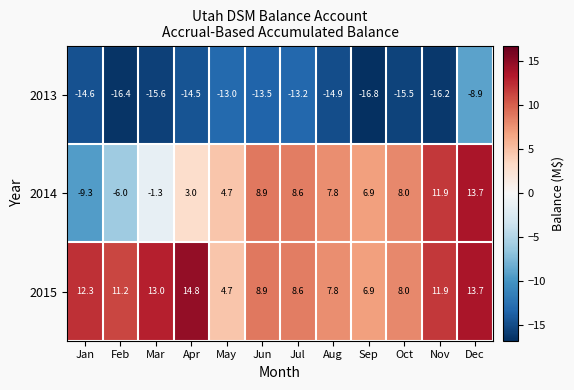

What value does the 2015 series have at May?

4.7